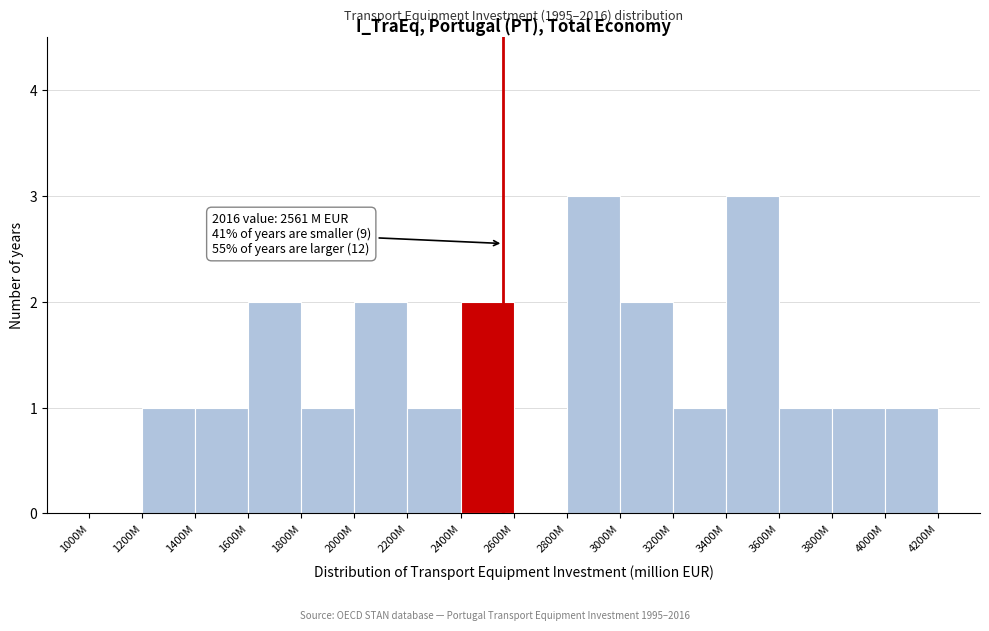

Reading left to right, list all the values displayed in this chart.

1000M=0	1200M=1	1400M=1	1600M=2	1800M=1	2000M=2	2200M=1	2400M=2	2600M=0	2800M=3	3000M=2	3200M=1	3400M=3	3600M=1	3800M=1	4000M=1